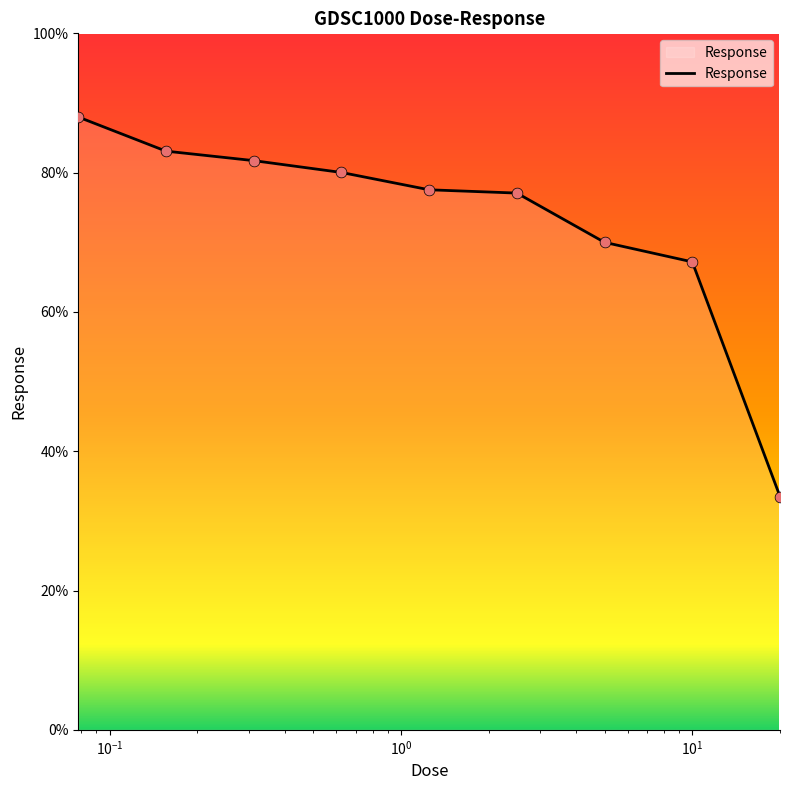

What is the greatest value displayed?

88.0